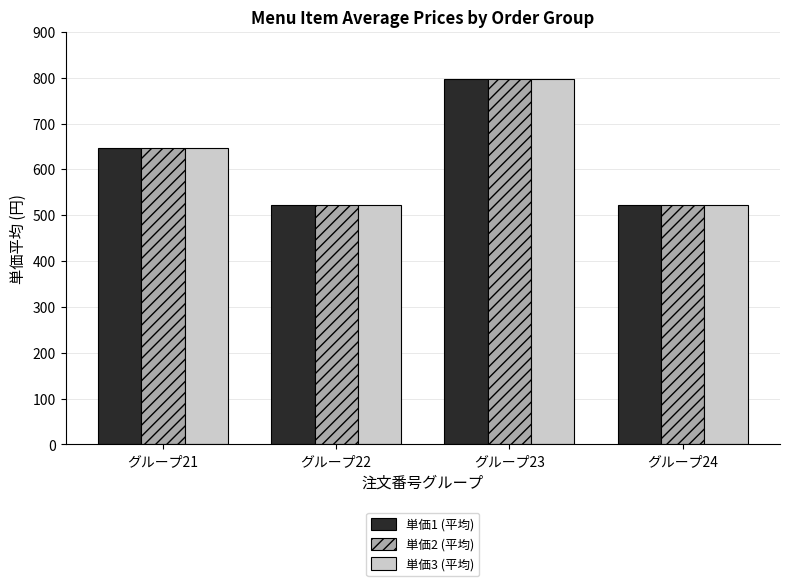

What is the value of the 単価3 (平均) bar at the 1st from the left?

647.6